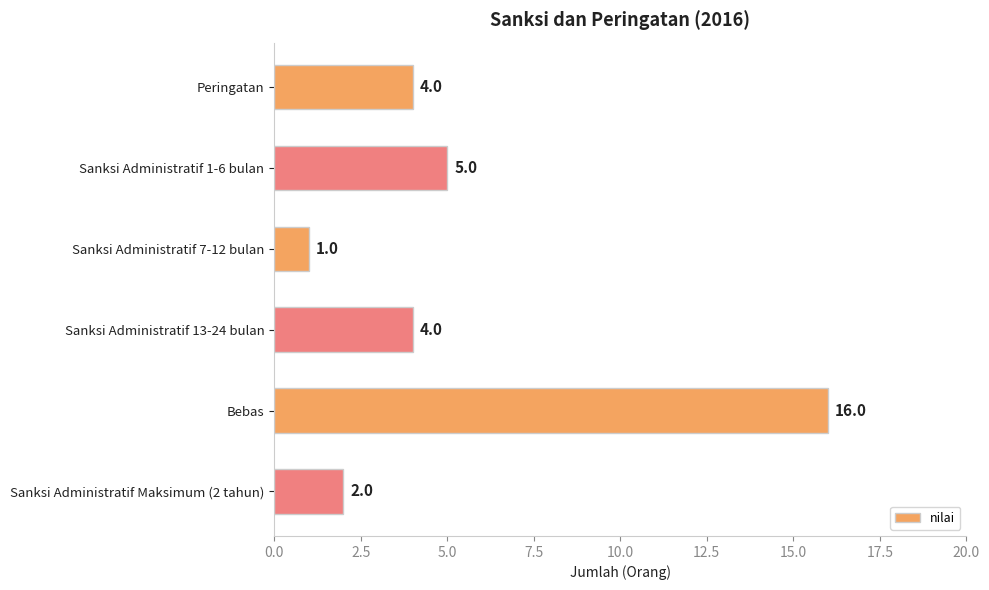

What is the difference between the second highest and minimum values?

4